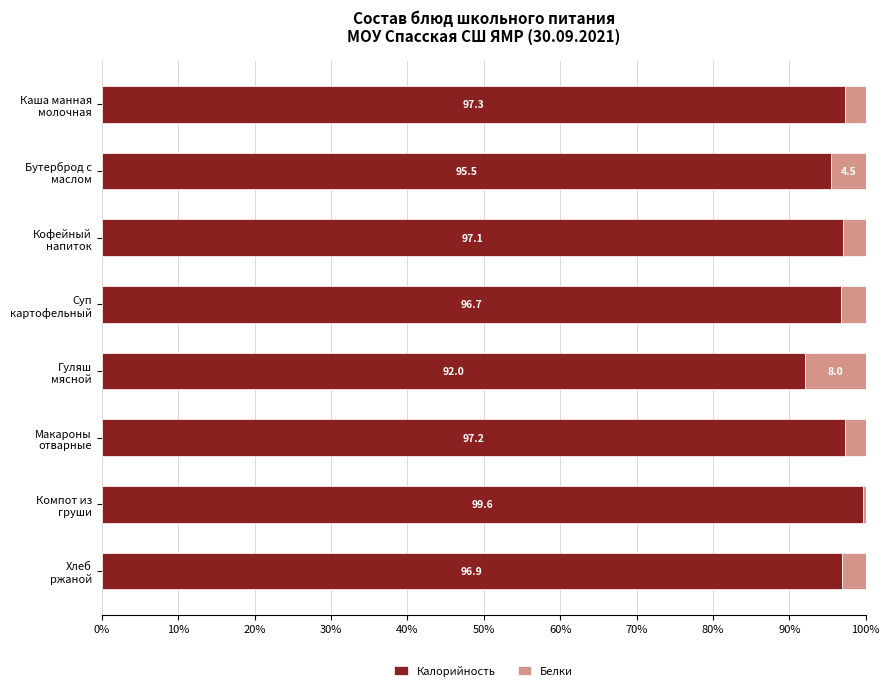

What is the average value of the Калорийность series?

96.5